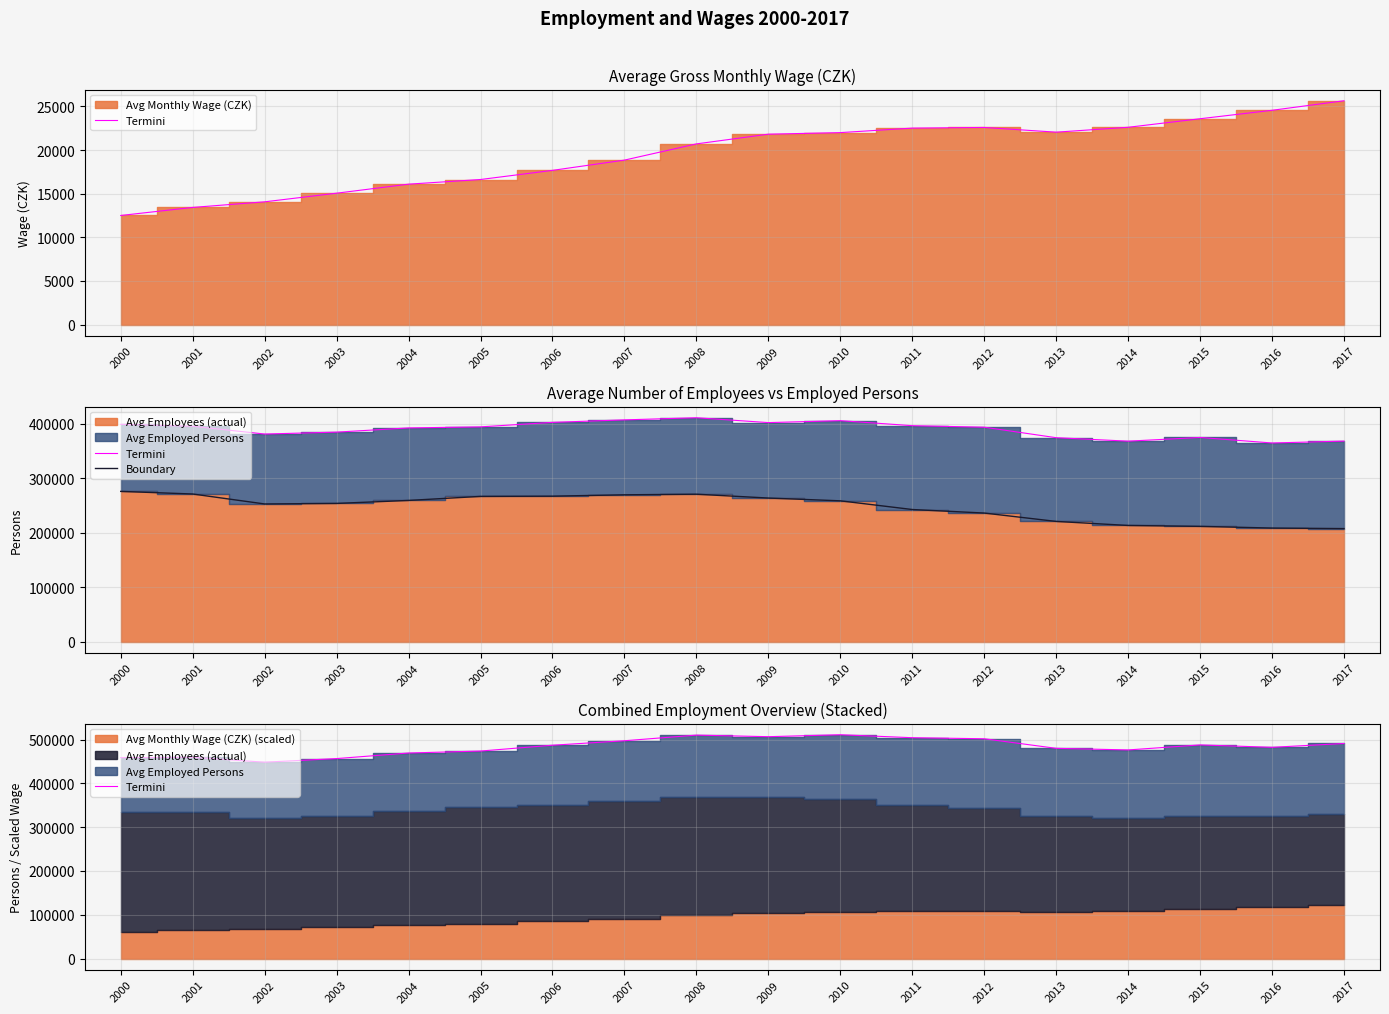

Which series has the largest total across all categories?

Termini